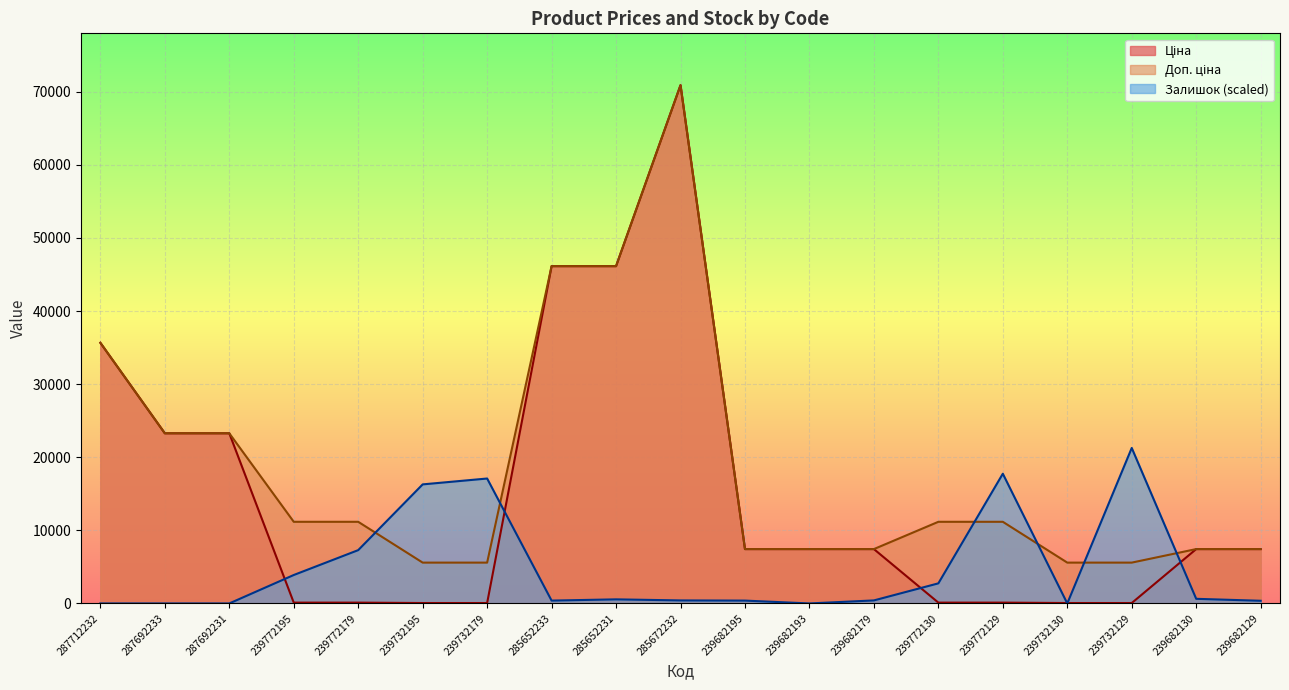

Reading left to right, transcribe all the data shown in this chart.

Ціна: 287712232=35659.4	287692233=23278.2	287692231=23278.2	239772195=111.7	239772179=111.7	239732195=55.9	239732179=55.9	285652233=46143.9	285652231=46143.9	285672232=70906.0	239682195=7436.2	239682193=7436.2	239682179=7436.2	239772130=111.7	239772129=111.7	239732130=55.9	239732129=55.9	239682130=7436.2	239682129=7436.2
Доп. ціна: 287712232=35659.4	287692233=23278.2	287692231=23278.2	239772195=11169.0	239772179=11169.0	239732195=5585.0	239732179=5585.0	285652233=46143.9	285652231=46143.9	285672232=70906.0	239682195=7436.2	239682193=7436.2	239682179=7436.2	239772130=11169.0	239772129=11169.0	239732130=5585.0	239732129=5585.0	239682130=7436.2	239682129=7436.2
Залишок: 287712232=0.0	287692233=0.0	287692231=0.0	239772195=3889.7	239772179=7293.2	239732195=16288.1	239732179=17090.4	285652233=389.0	285652231=559.1	285672232=413.3	239682195=389.0	239682193=0.0	239682179=413.3	239772130=2747.1	239772129=17746.7	239732130=0.0	239732129=21271.8	239682130=632.1	239682129=364.7